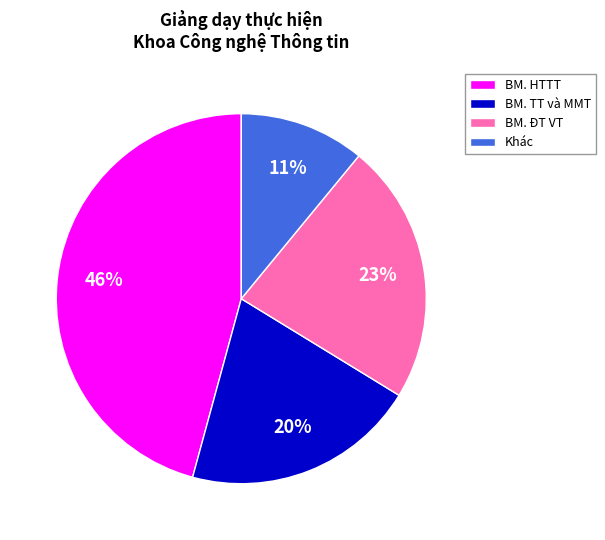

To the nearest percent, what is the difference between the largest and smallest slice percentages?

35%